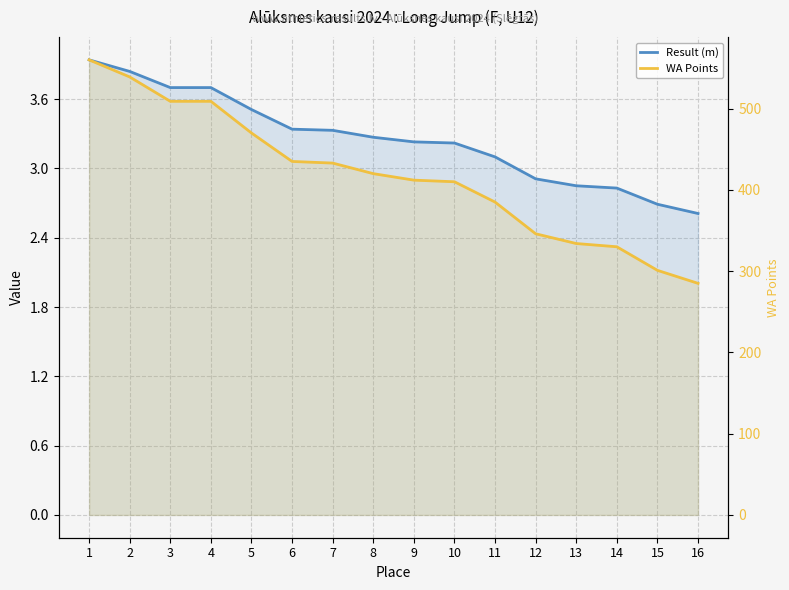

True or false: WA Points has a value of 560.0 at 1.

True